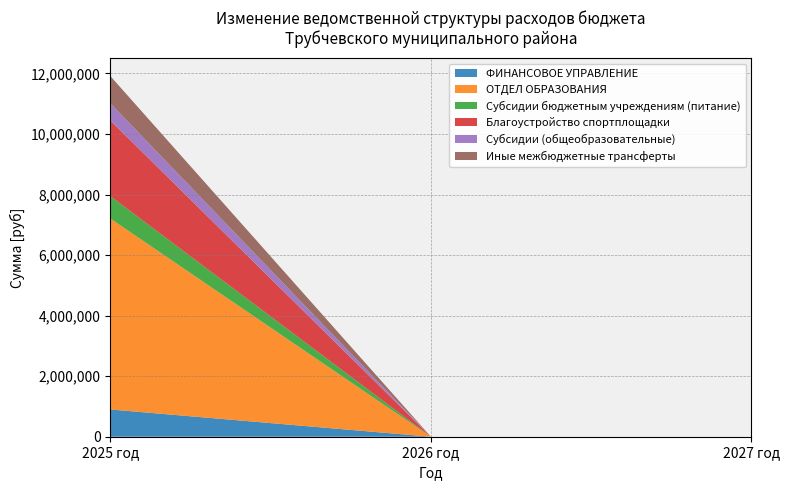

What is the sum of the Иные межбюджетные трансферты values at 2025 год and 2027 год?

900000.0